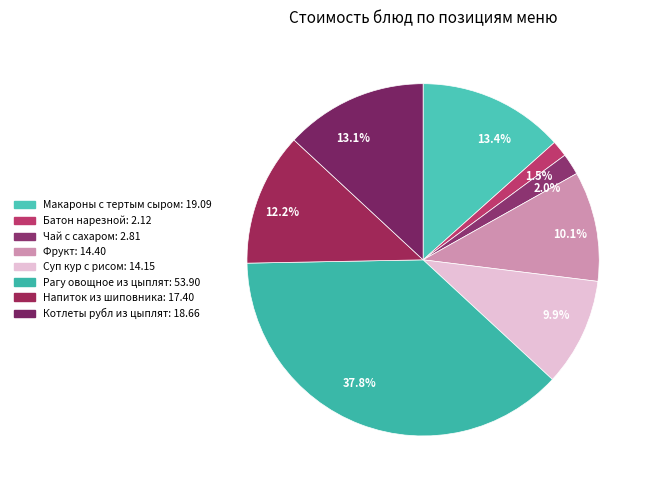

To the nearest percent, what percentage of the pie is Макароны с тертым сыром?

13%